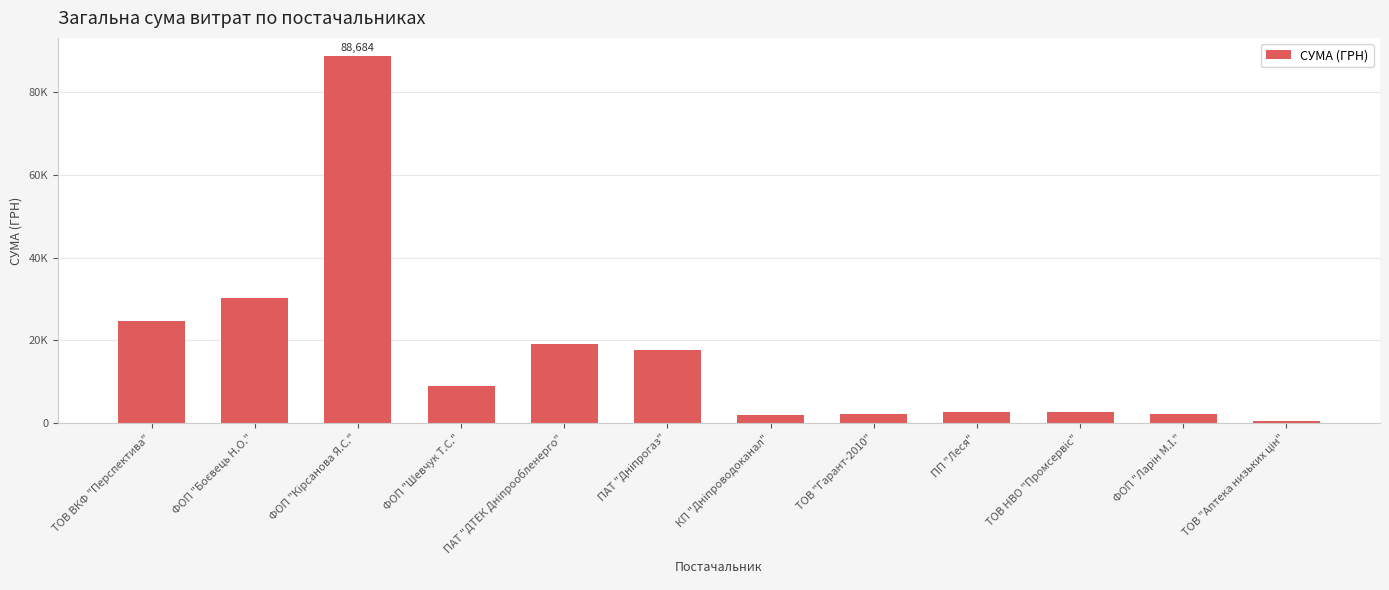

Are the bars horizontal?

No